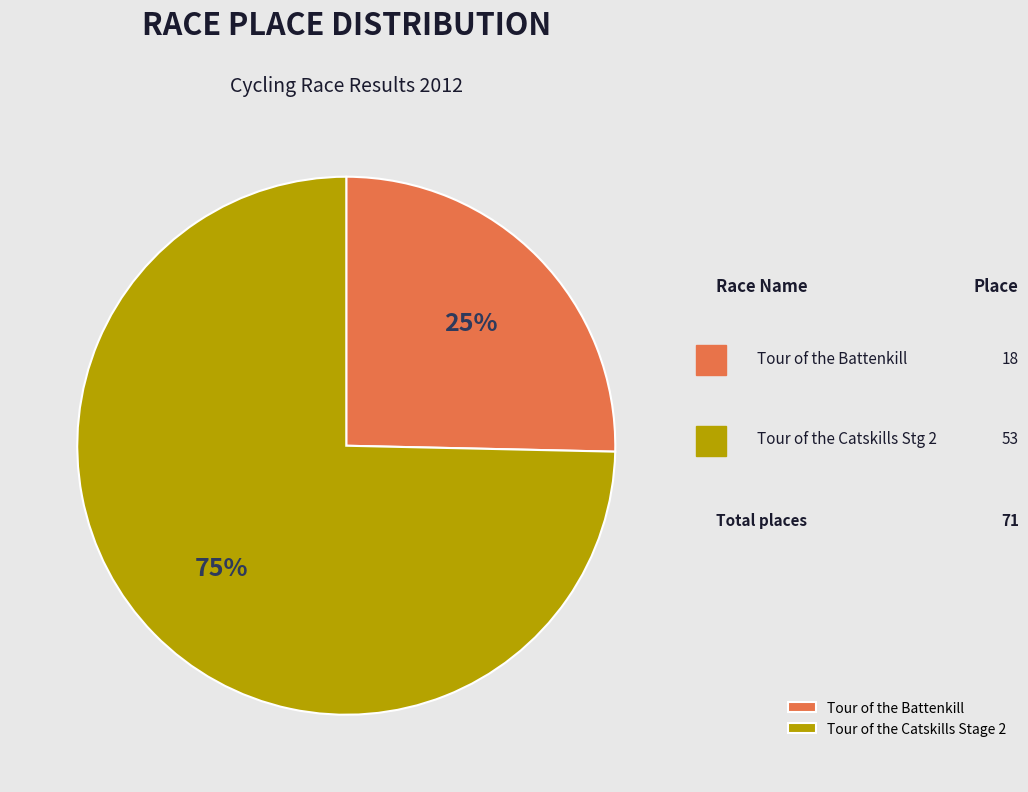

Rank the categories by value from highest to lowest.

Tour of the Catskills Stage 2, Tour of the Battenkill